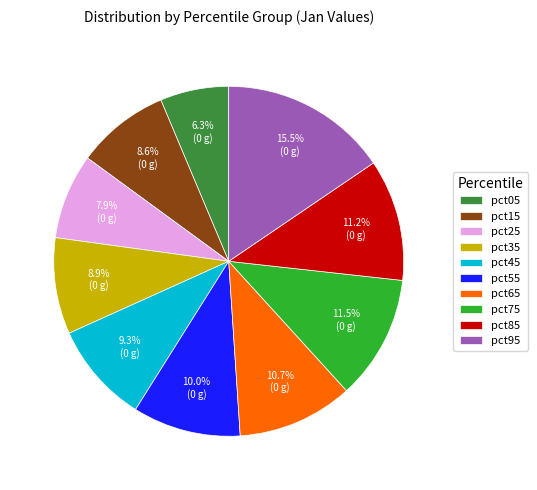

Between pct35 and pct85, which is larger?

pct85